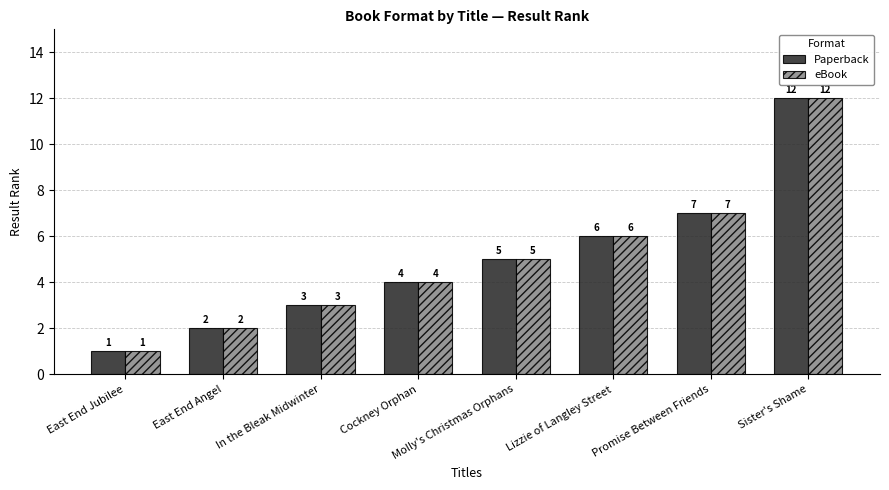

How many series are shown in this chart?

2